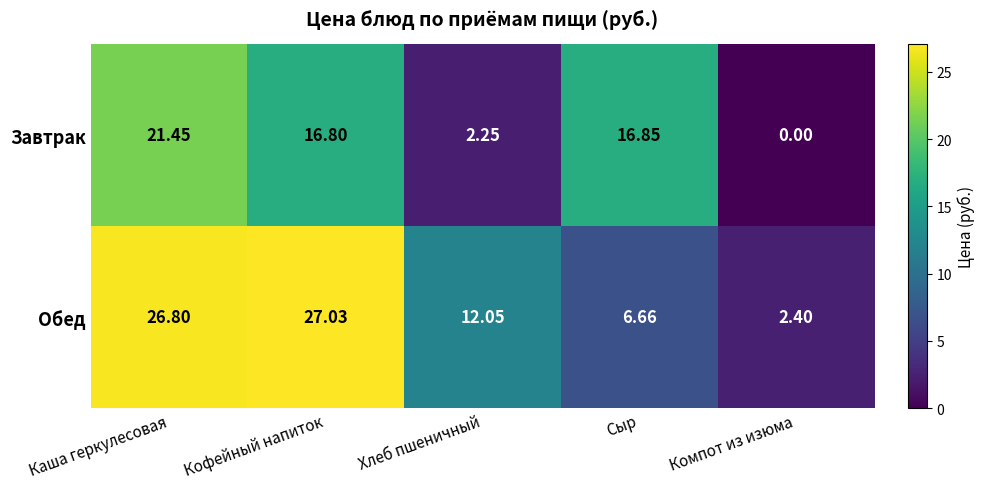

Which series has the largest range (max minus min)?

Обед